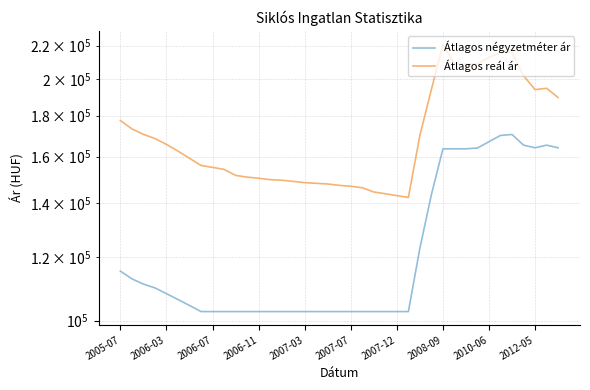

What is the value of the Átlagos négyzetméter ár point at the 8th from the left?

102602